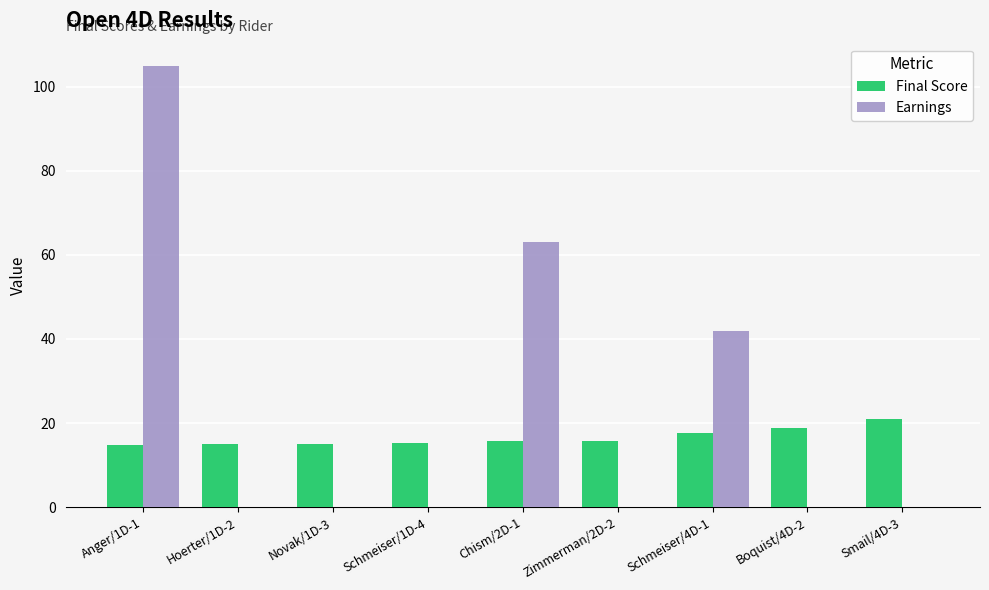

Which series has the largest total across all categories?

Earnings